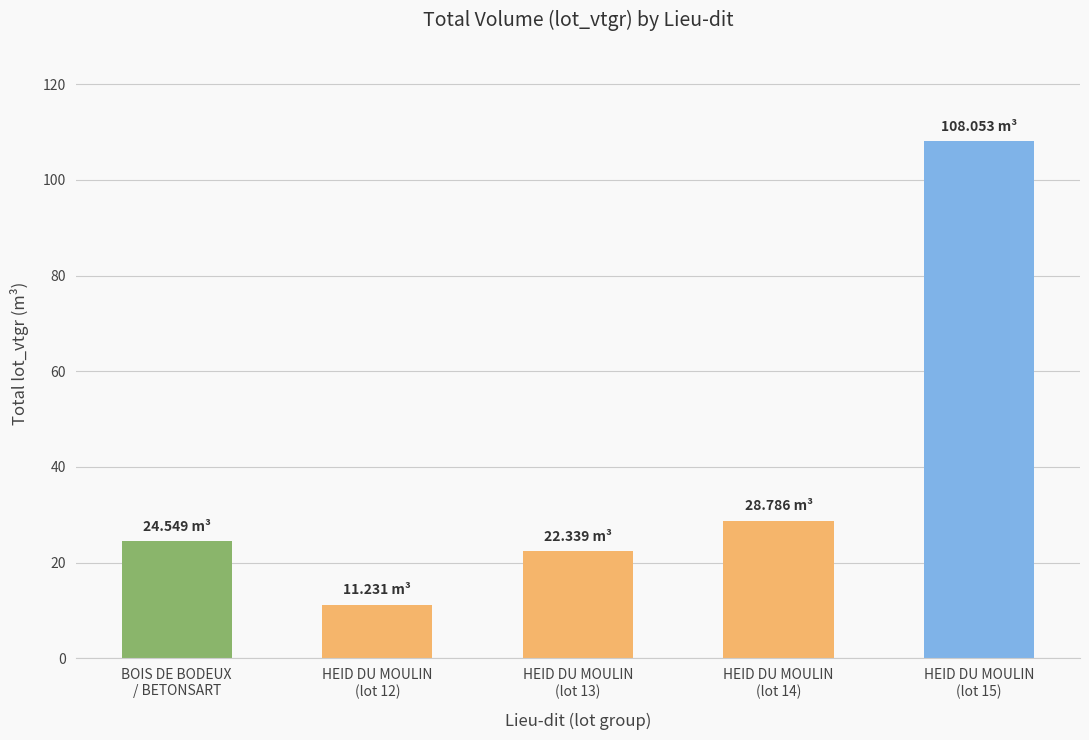

What position from the right is BOIS DE BODEUX
/ BETONSART?

5